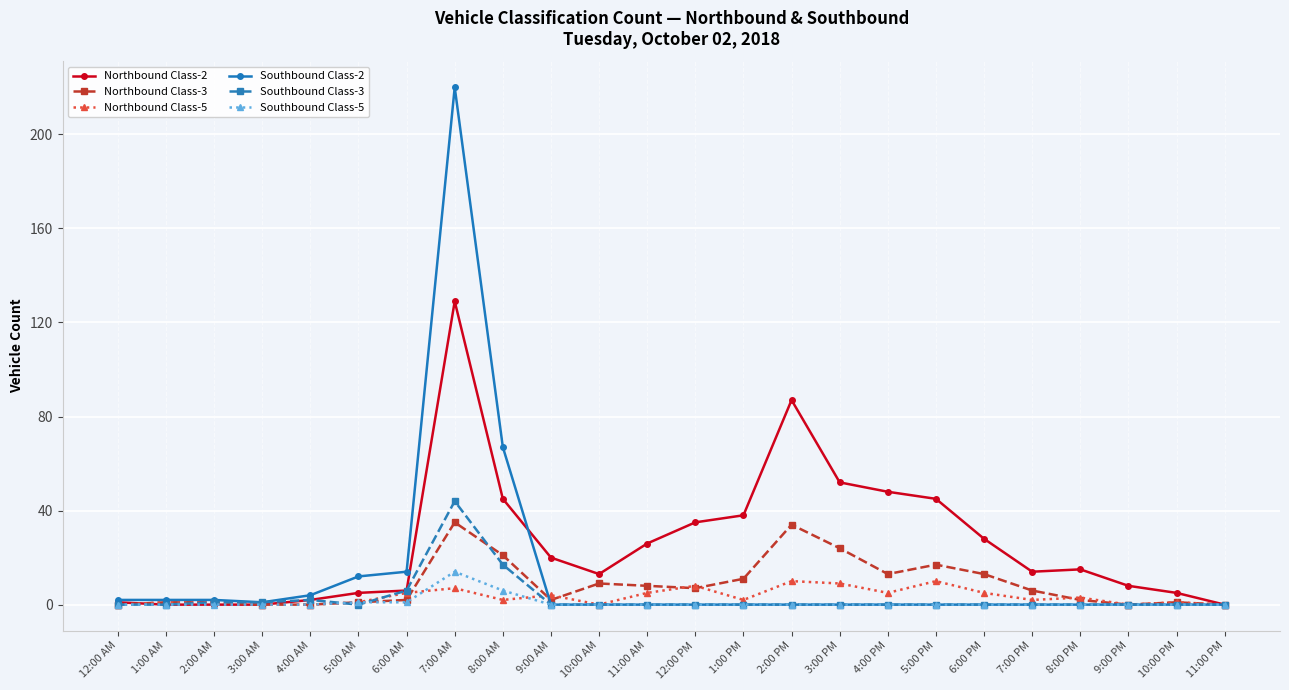

Which series changed the most between 4:00 PM and 7:00 PM?

Northbound Class-2